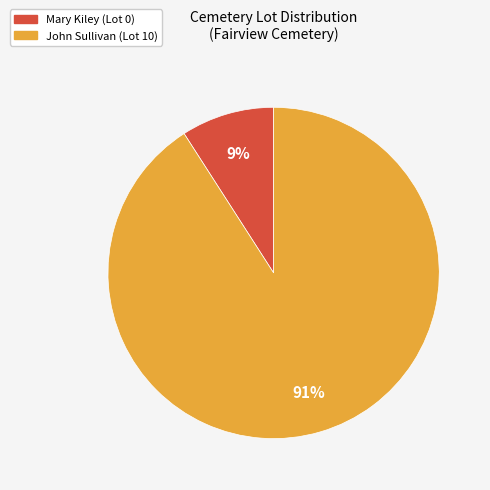

Is there any slice that represents more than half of the pie?

Yes